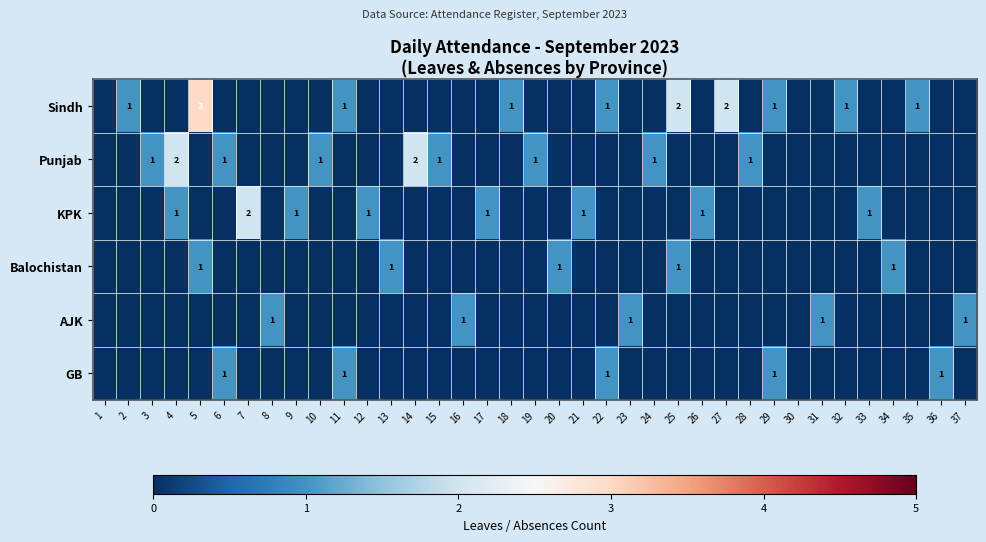

Is it true that AJK equals 1 at 31?

True